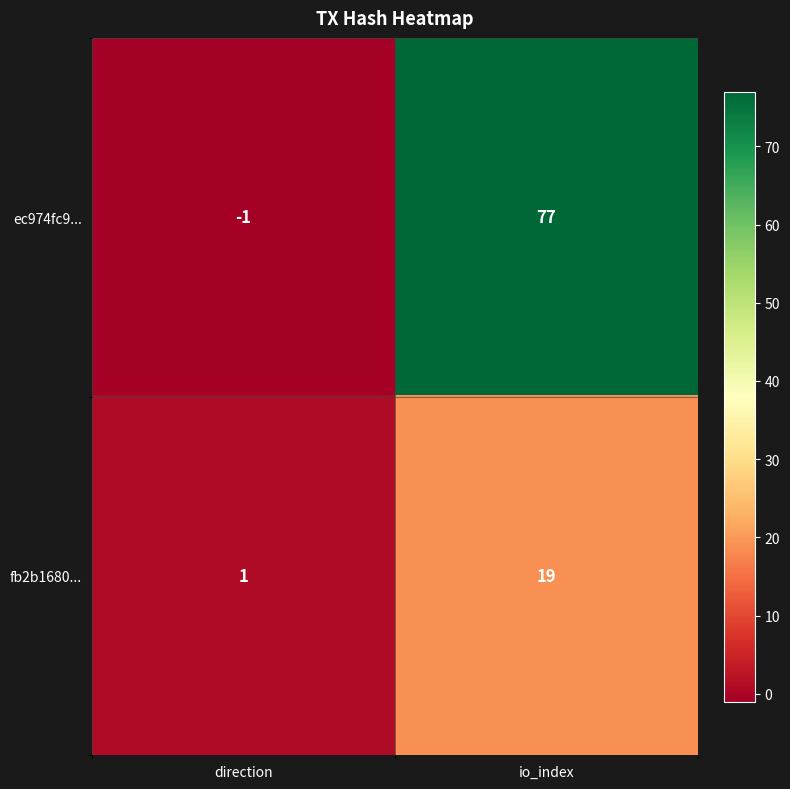

Which series changed the most between direction and io_index?

ec974fc9...